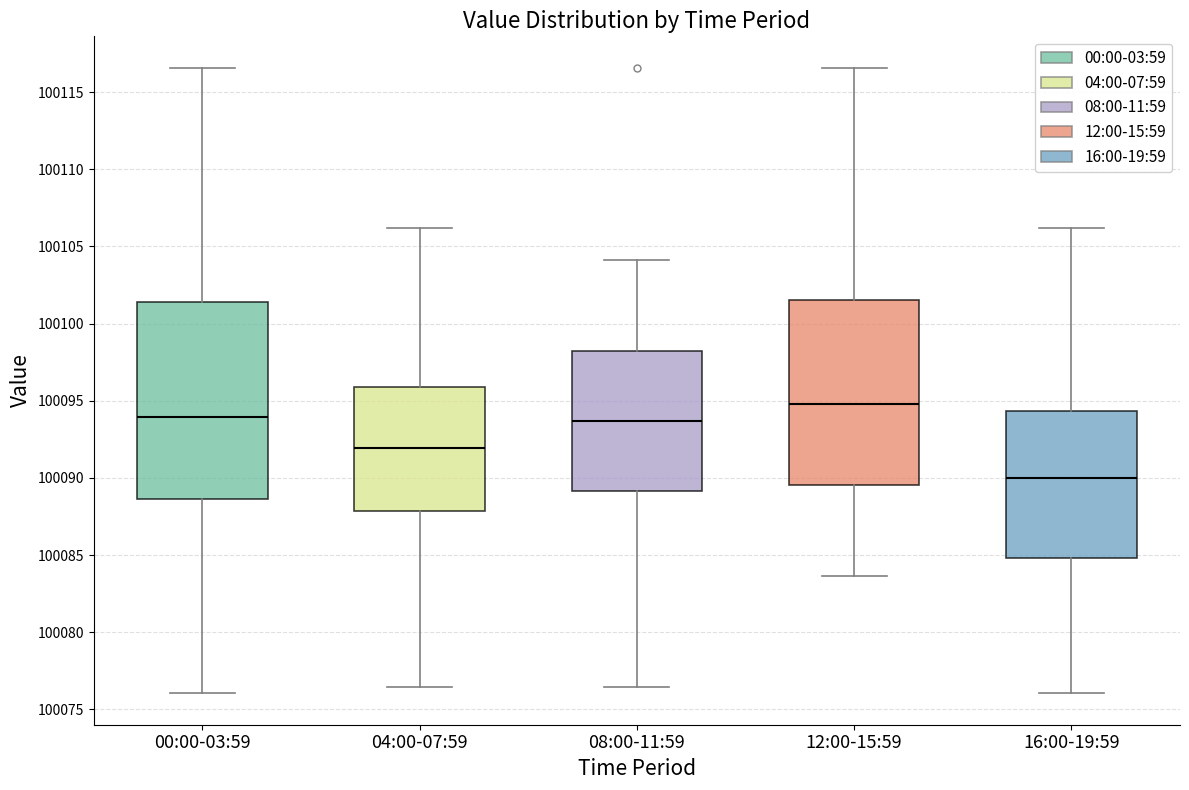

Which box's median line is the lowest?

16:00-19:59